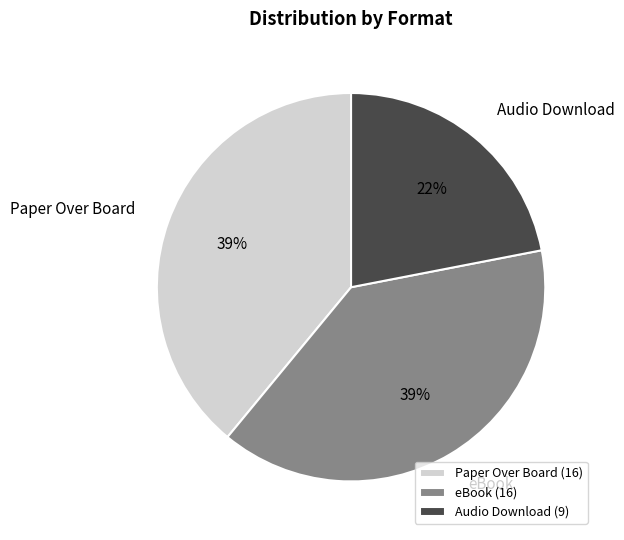

Do eBook and Paper Over Board together represent more than half of the pie?

Yes